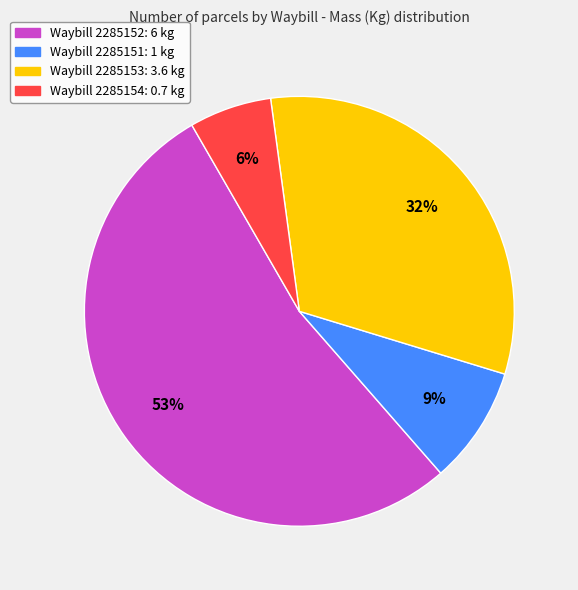

To the nearest percent, what is the difference between the largest and smallest slice percentages?

47%